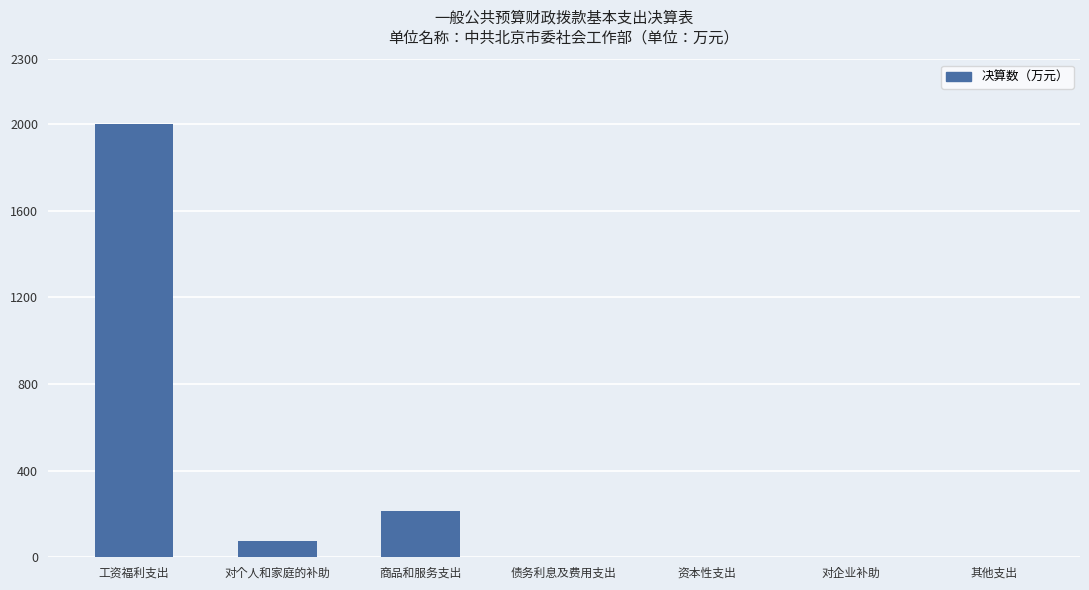

Which label corresponds to the largest value in the chart?

工资福利支出